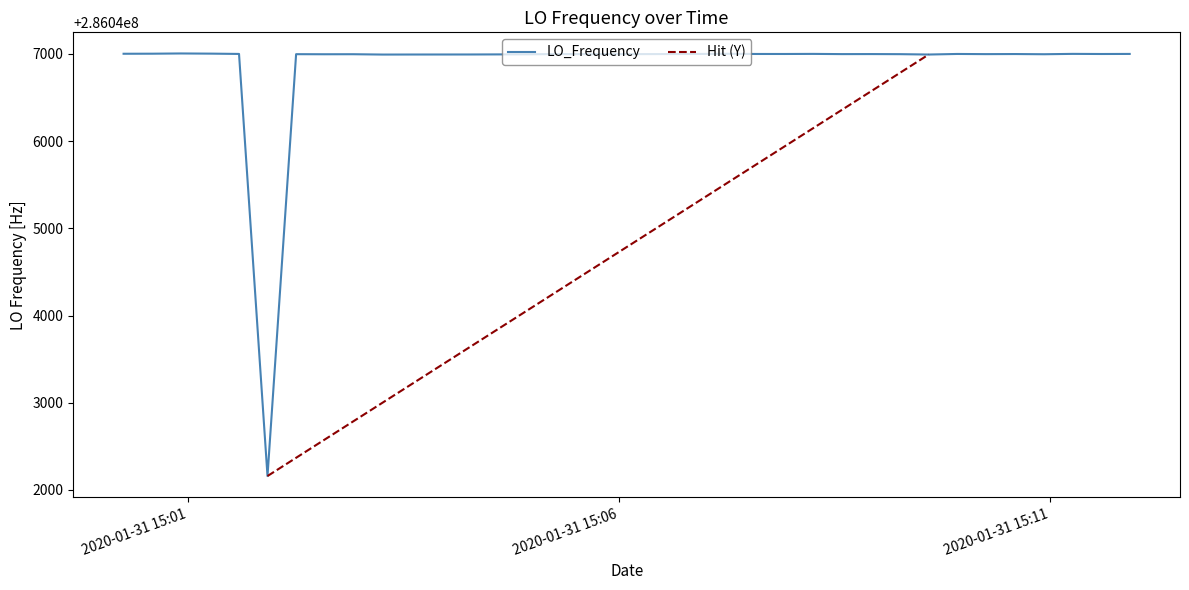

What is the value of the 3rd point from the left?

286047004.3